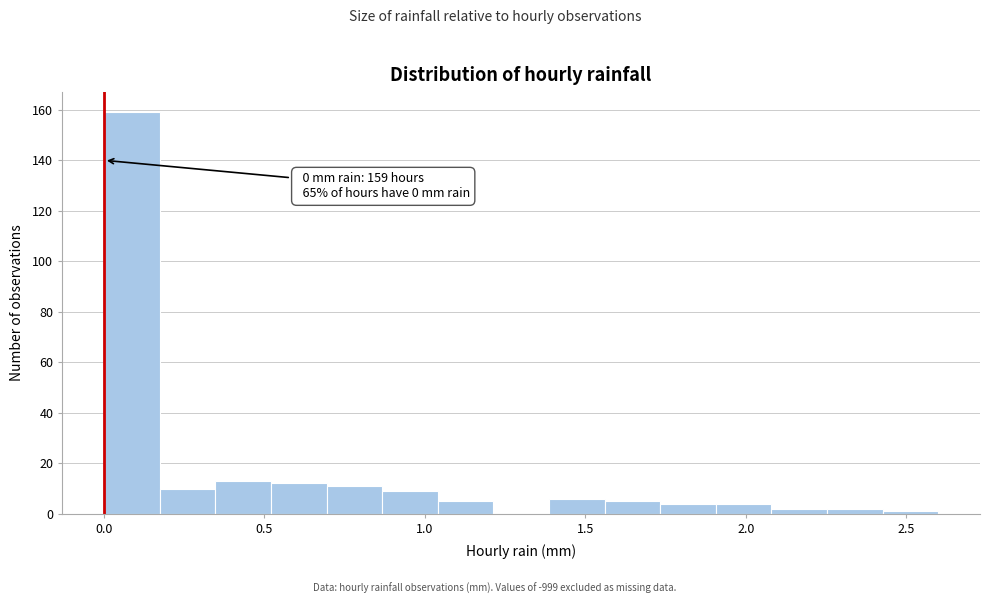

Around what value on the x-axis is the tallest bar? Give the approximate position of its centre, as read against the axis.

0.10